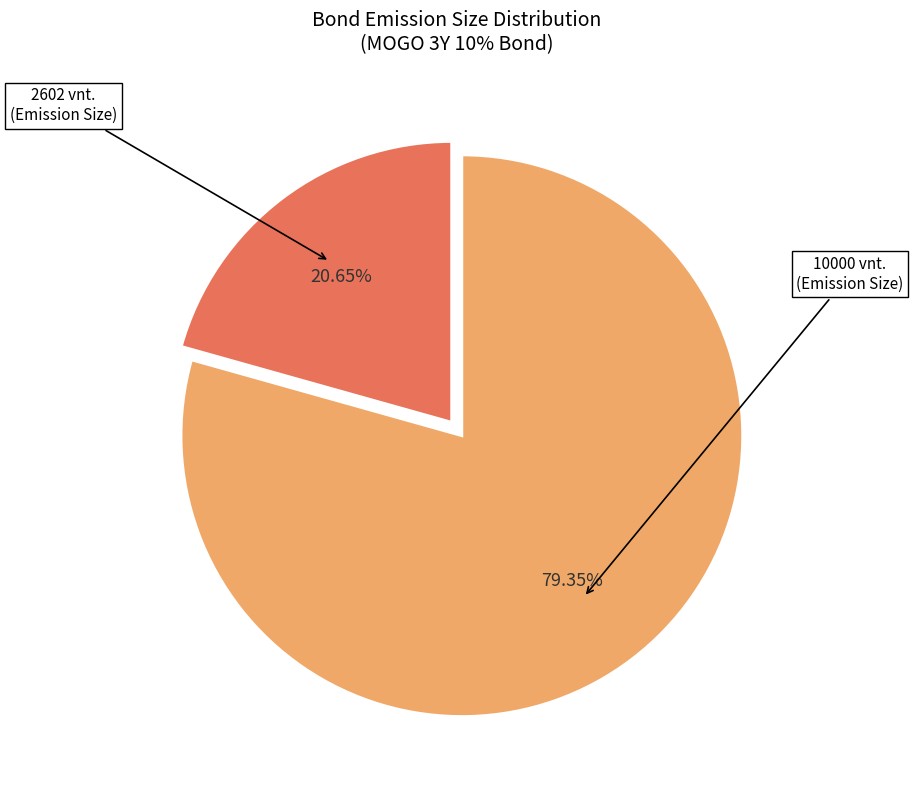

To the nearest percent, what is the difference between the largest and smallest slice percentages?

59%